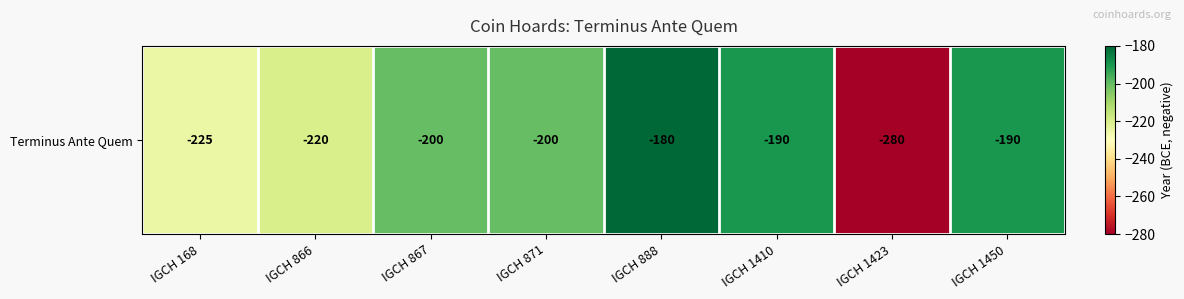

Where does the data first go above -200?

IGCH 888